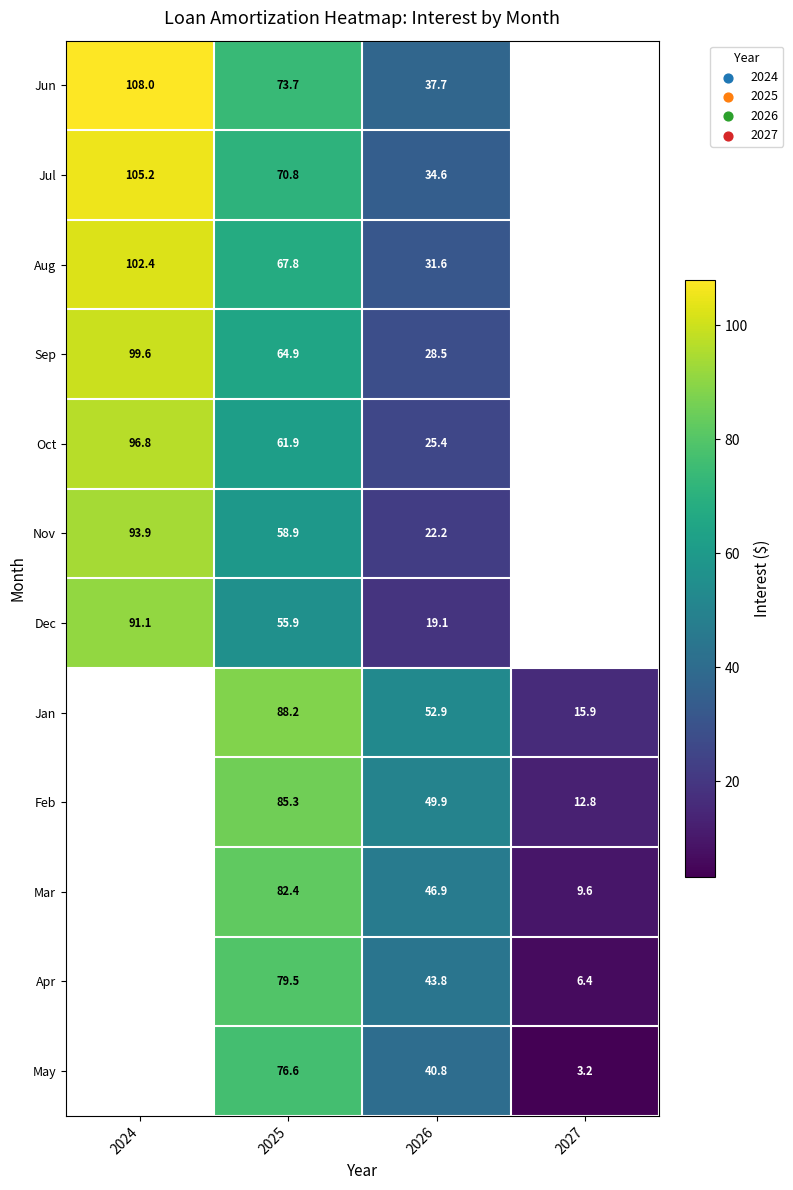

What is the minimum value shown in the chart?

3.2